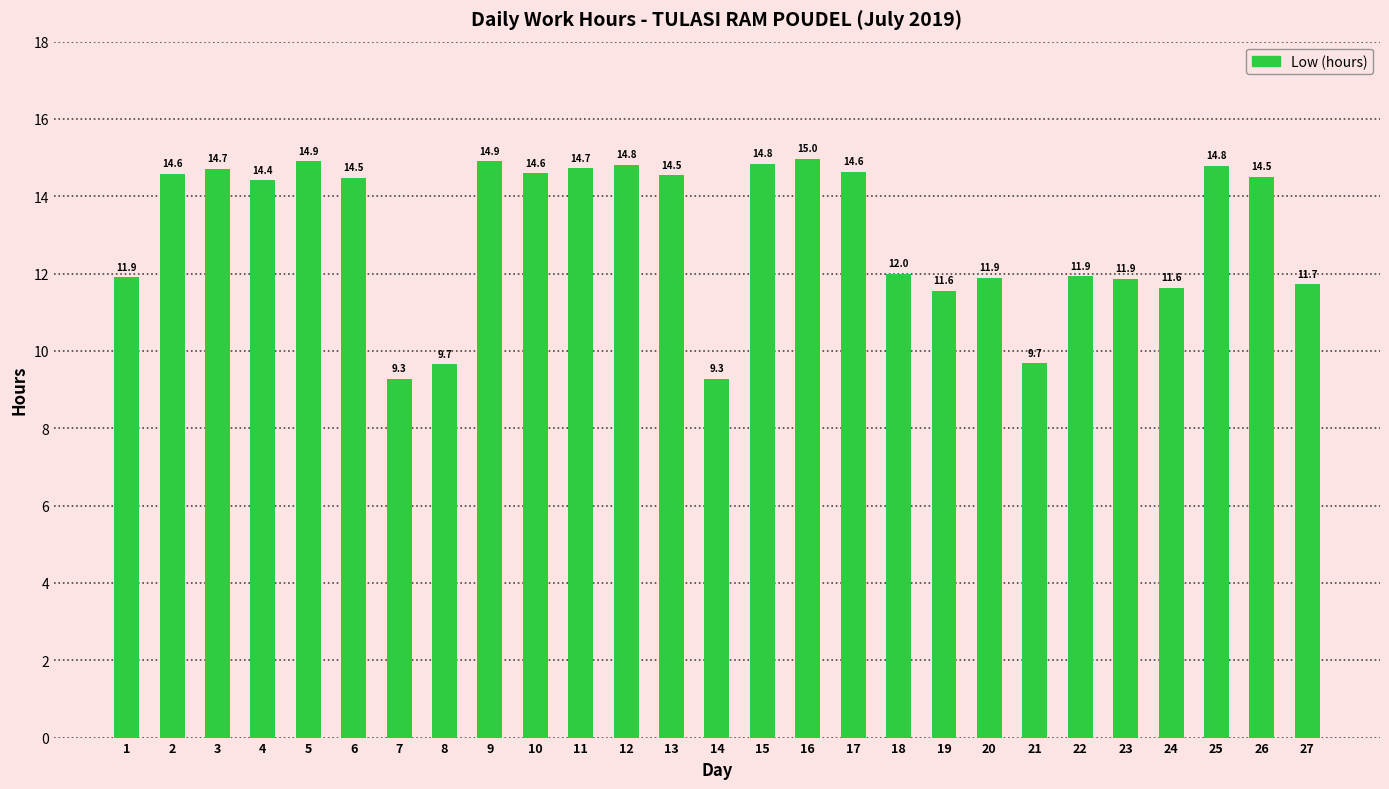

The value at 9 is 14.9. True or false?

True